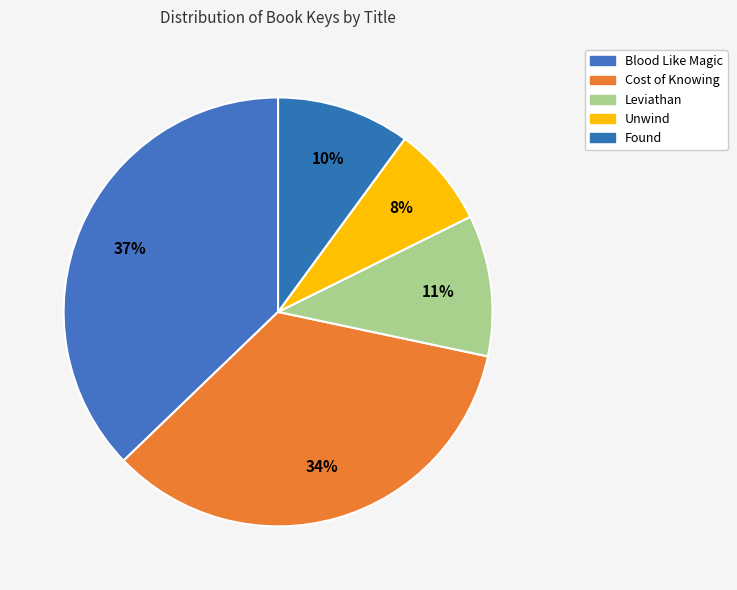

Is there a majority slice in this chart?

No